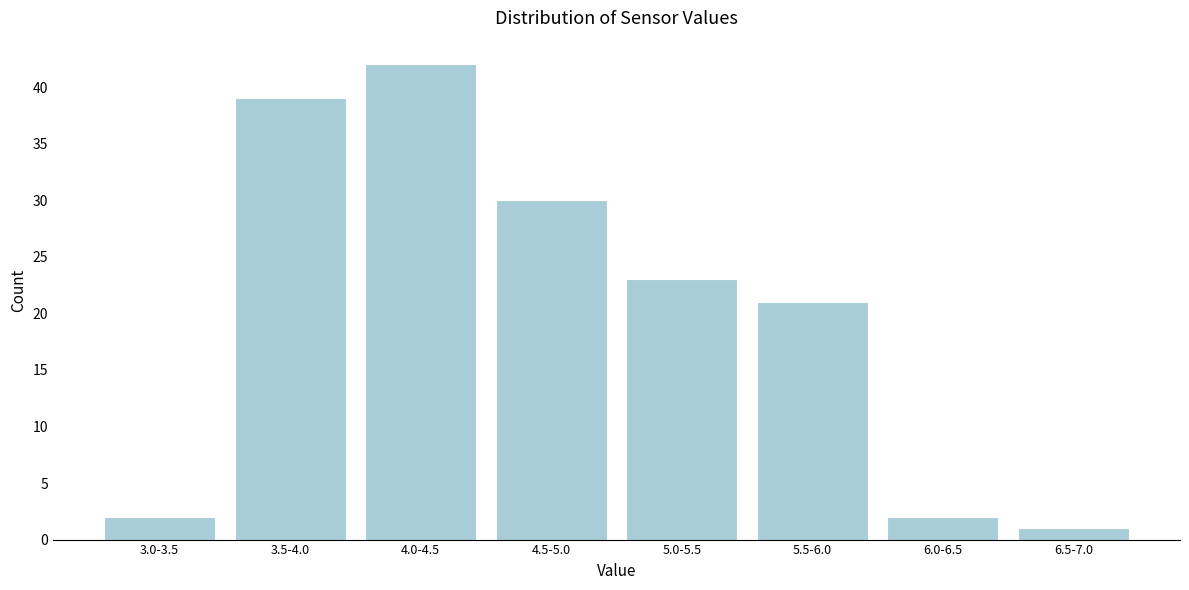

Reading left to right, transcribe all the data shown in this chart.

3.0-3.5=2	3.5-4.0=39	4.0-4.5=42	4.5-5.0=30	5.0-5.5=23	5.5-6.0=21	6.0-6.5=2	6.5-7.0=1